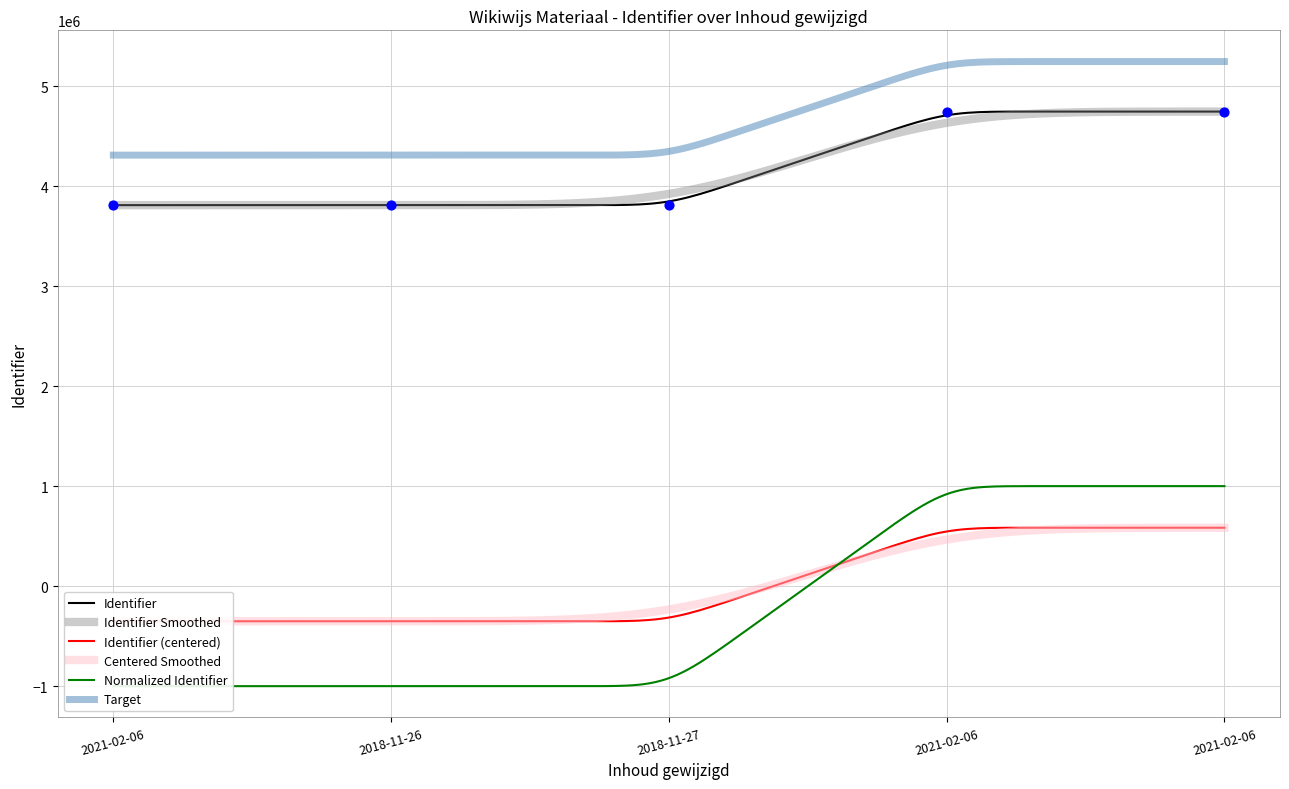

What is the ratio of the value at 2018-11-26 to the value at 2021-02-06?

1.0